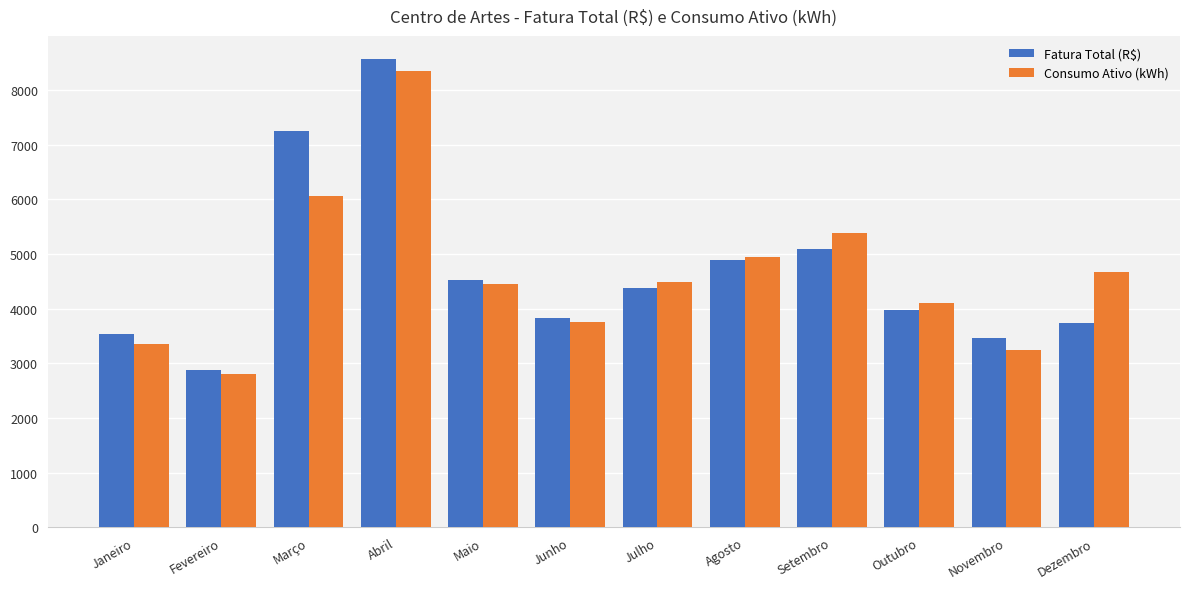

Read the Fatura Total (R$) value at Fevereiro.

2875.1